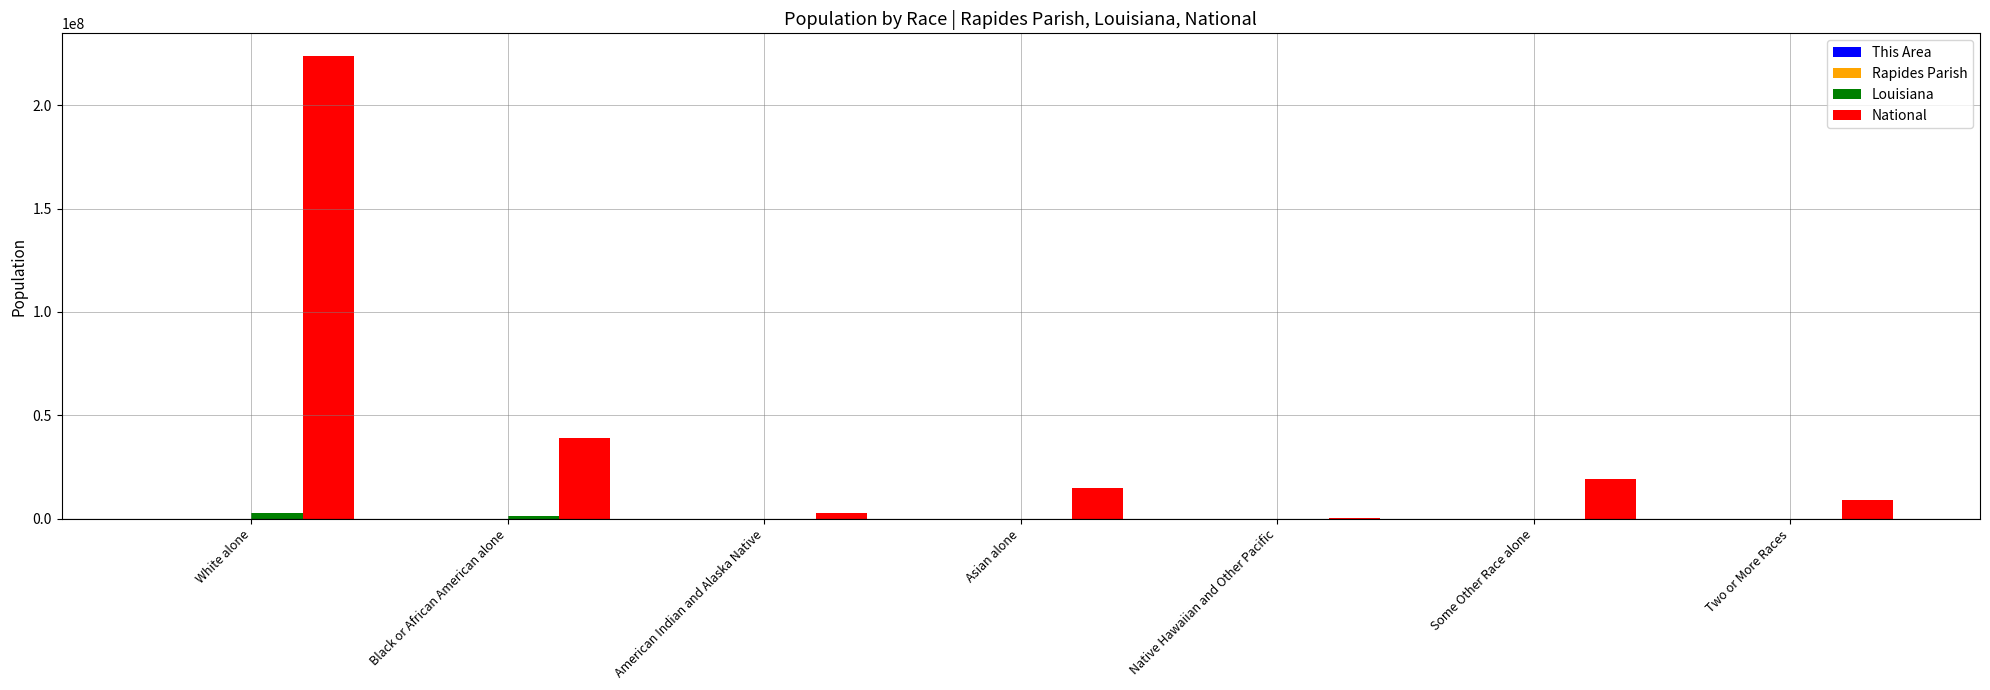

What is the sum of all Louisiana values?

4533372